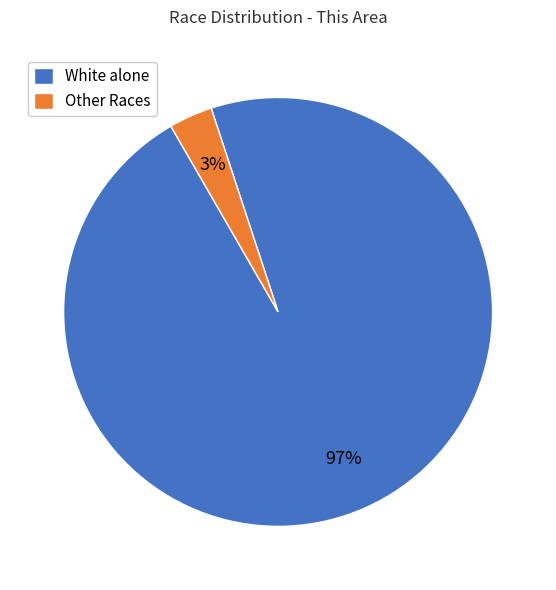

The Other Races slice represents 3% of the pie. True or false?

True